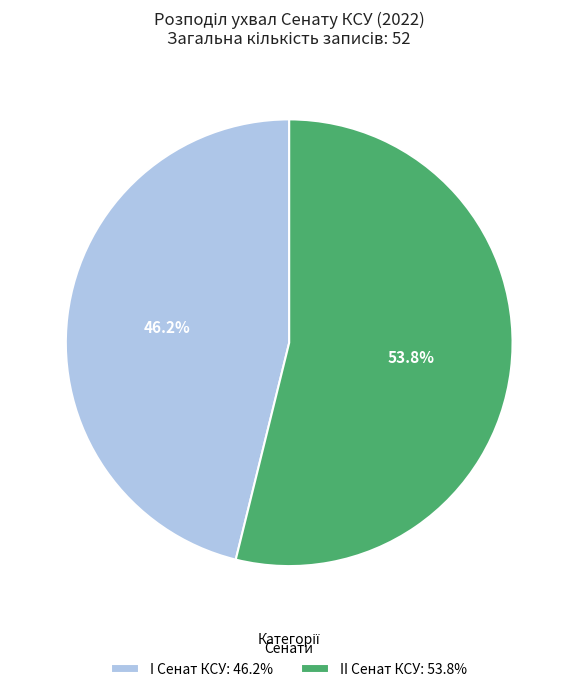

Does II Сенат КСУ represent more than half of the total?

Yes